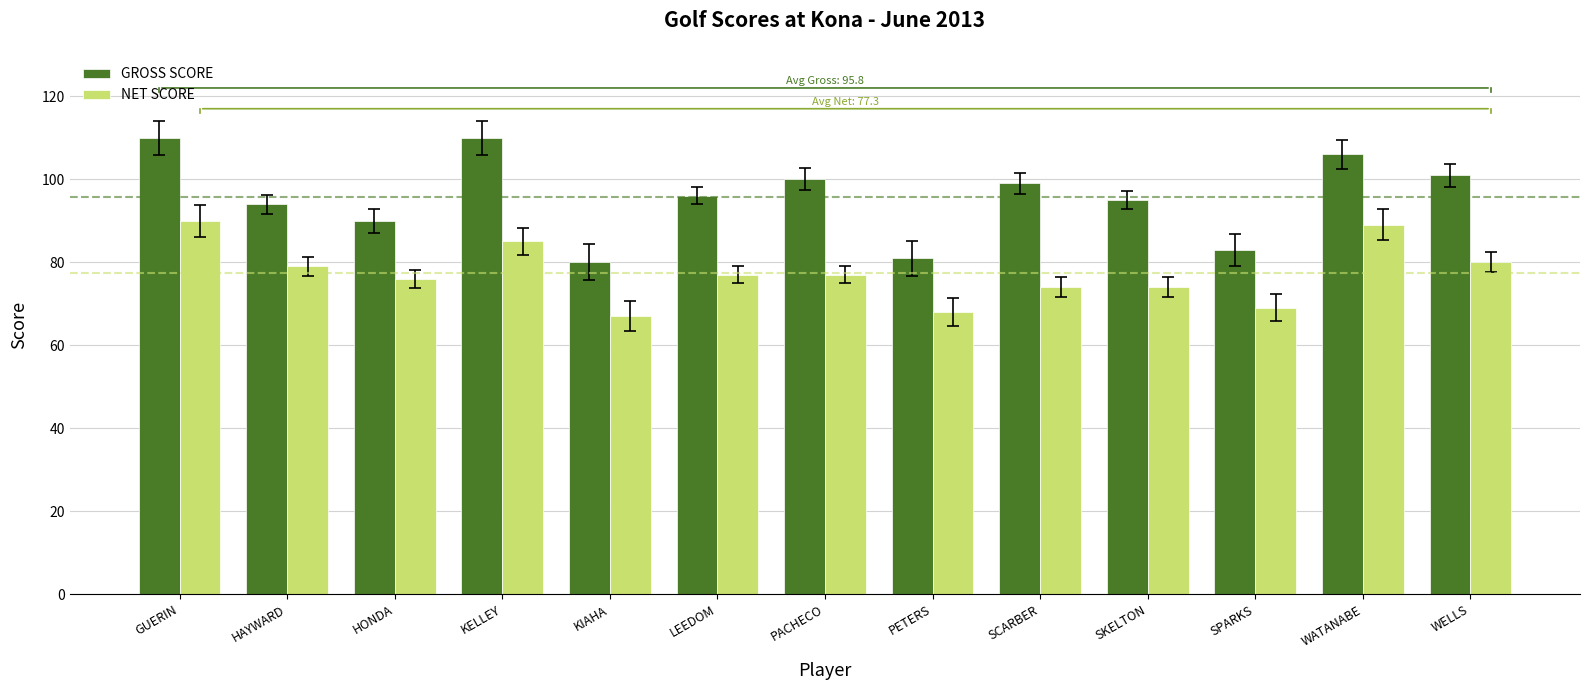

Which series has the widest spread of values?

GROSS SCORE